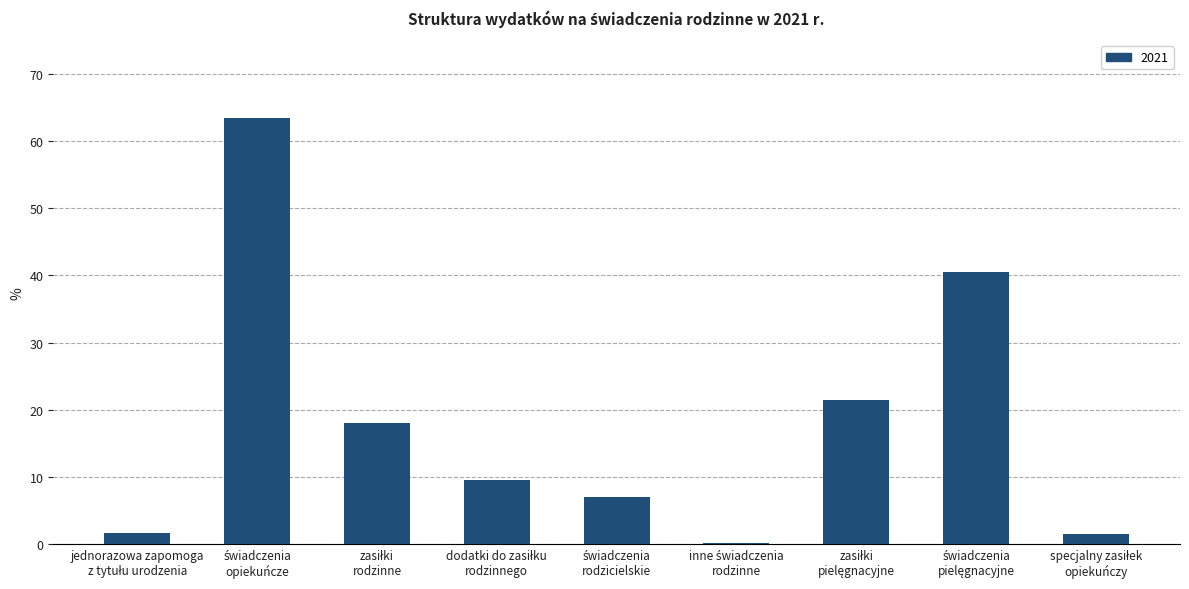

What is the maximum value shown in the chart?

63.4